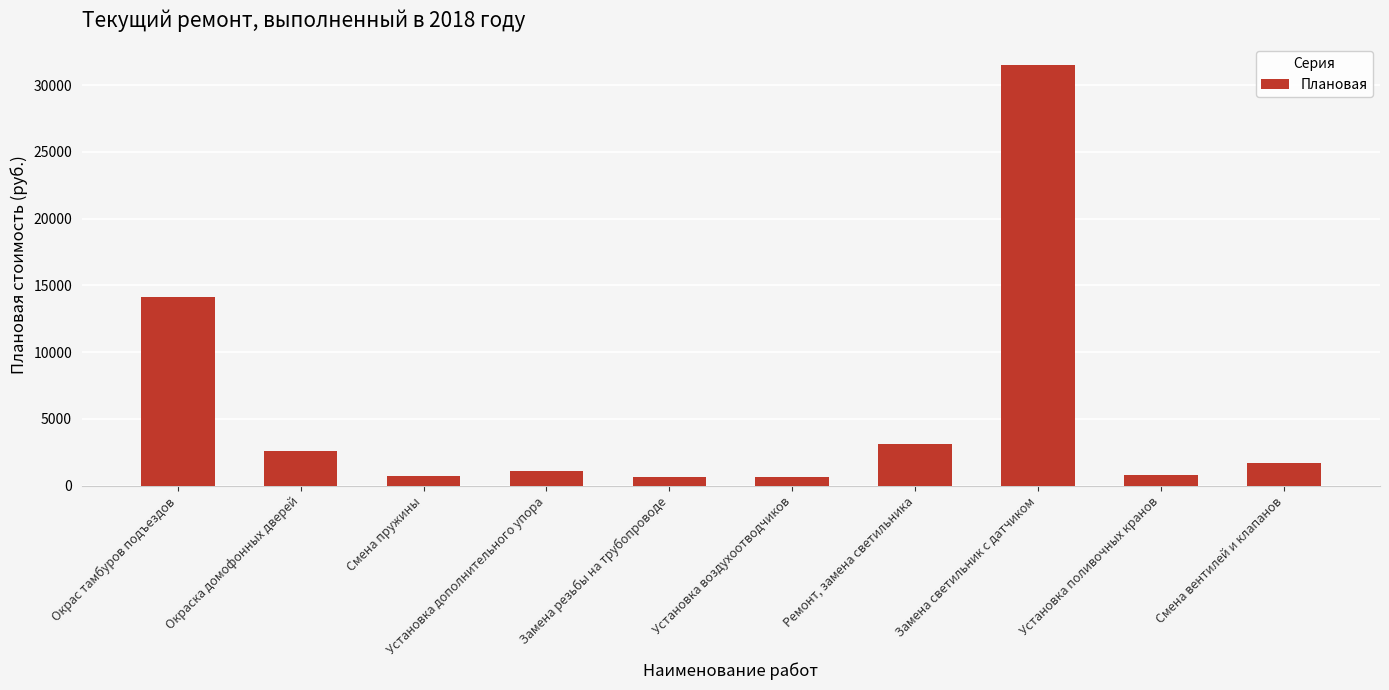

How many data points are above 1713?

5